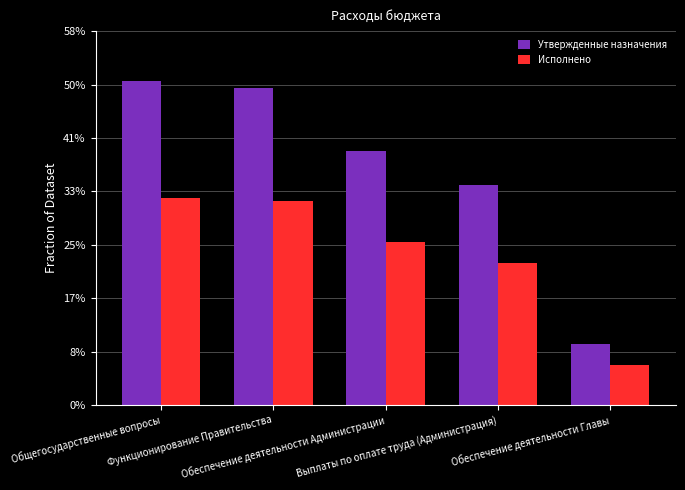

Rank the categories by Исполнено value from highest to lowest.

Общегосударственные вопросы, Функционирование Правительства, Обеспечение деятельности Администрации, Выплаты по оплате труда (Администрация), Обеспечение деятельности Главы